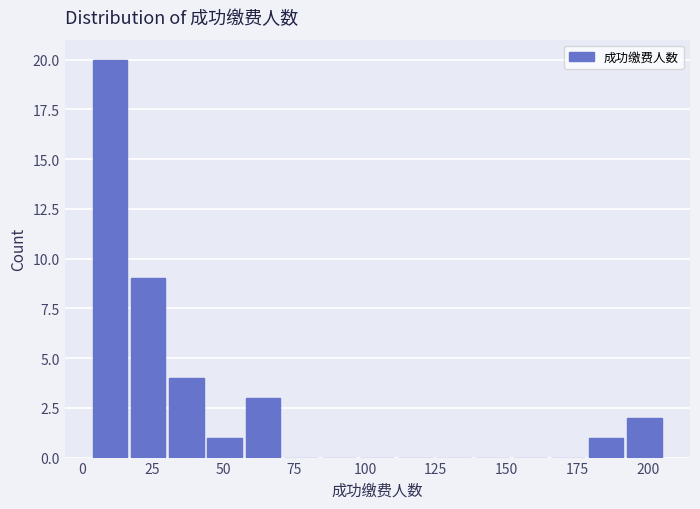

Around what value on the x-axis is the tallest bar? Give the approximate position of its centre, as read against the axis.

10